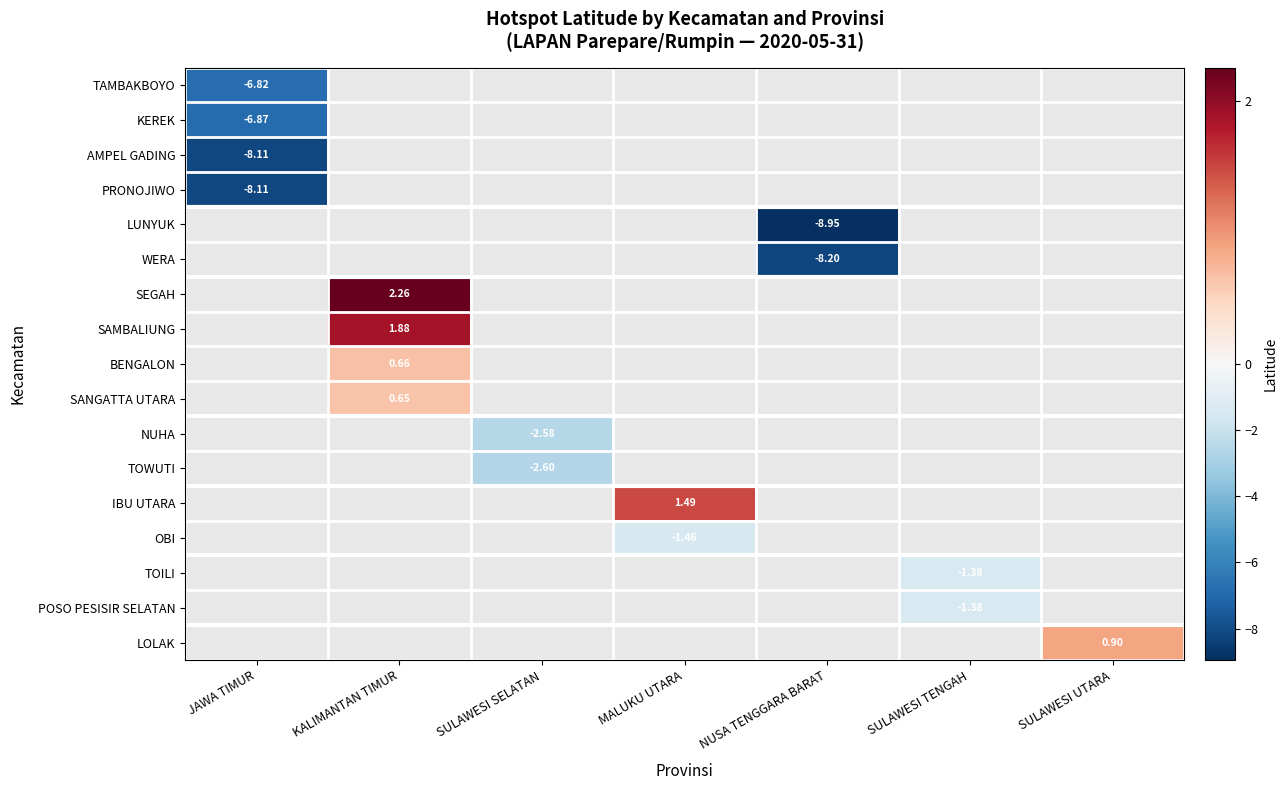

At how many categories does at least one series exceed 0?

3